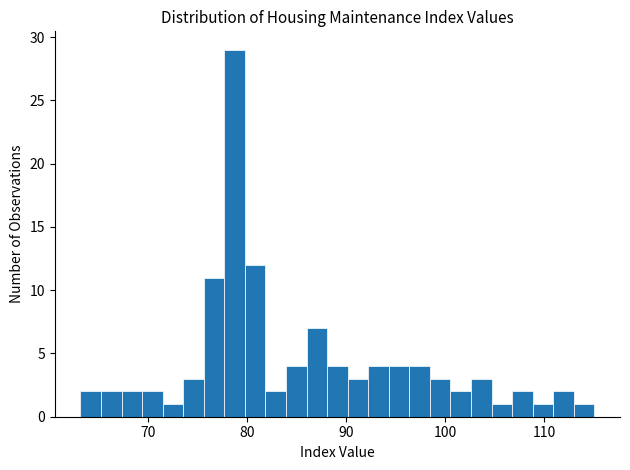

Around what value on the x-axis is the tallest bar? Give the approximate position of its centre, as read against the axis.

79